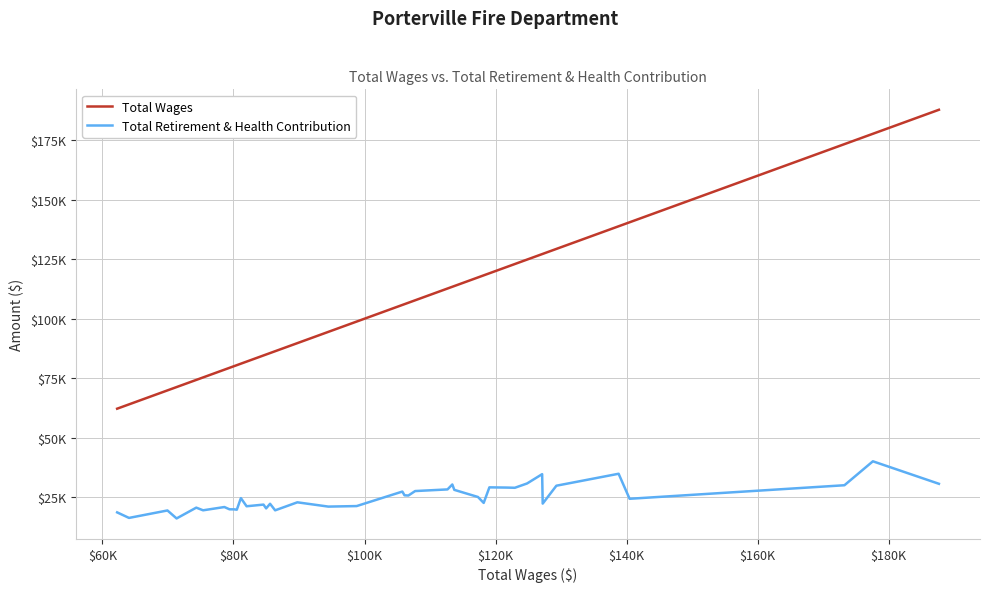

What is the difference between the maximum and minimum values in the Total Wages series?

125409